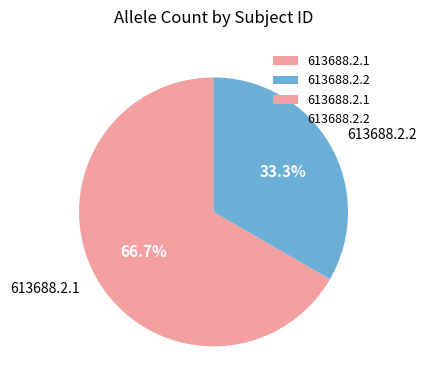

How many segments does this pie chart have?

2